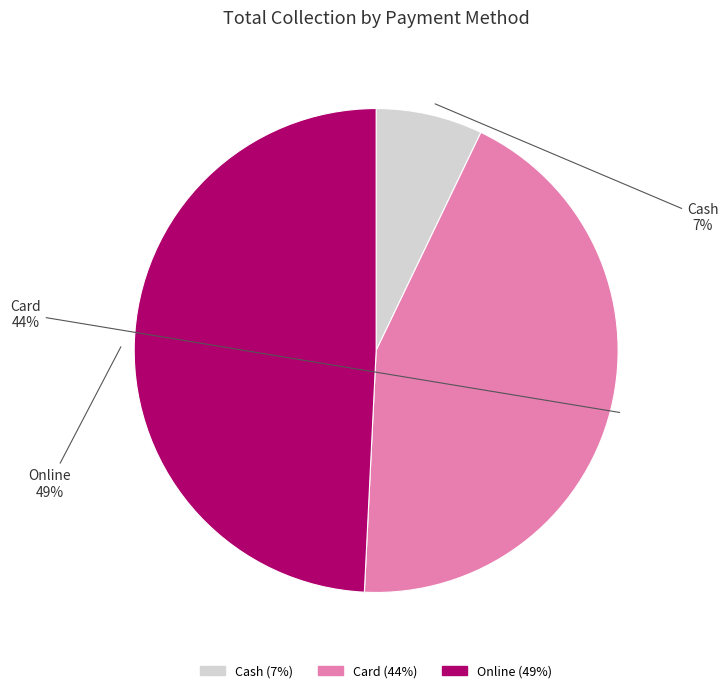

Do Card and Online together represent more than half of the pie?

Yes